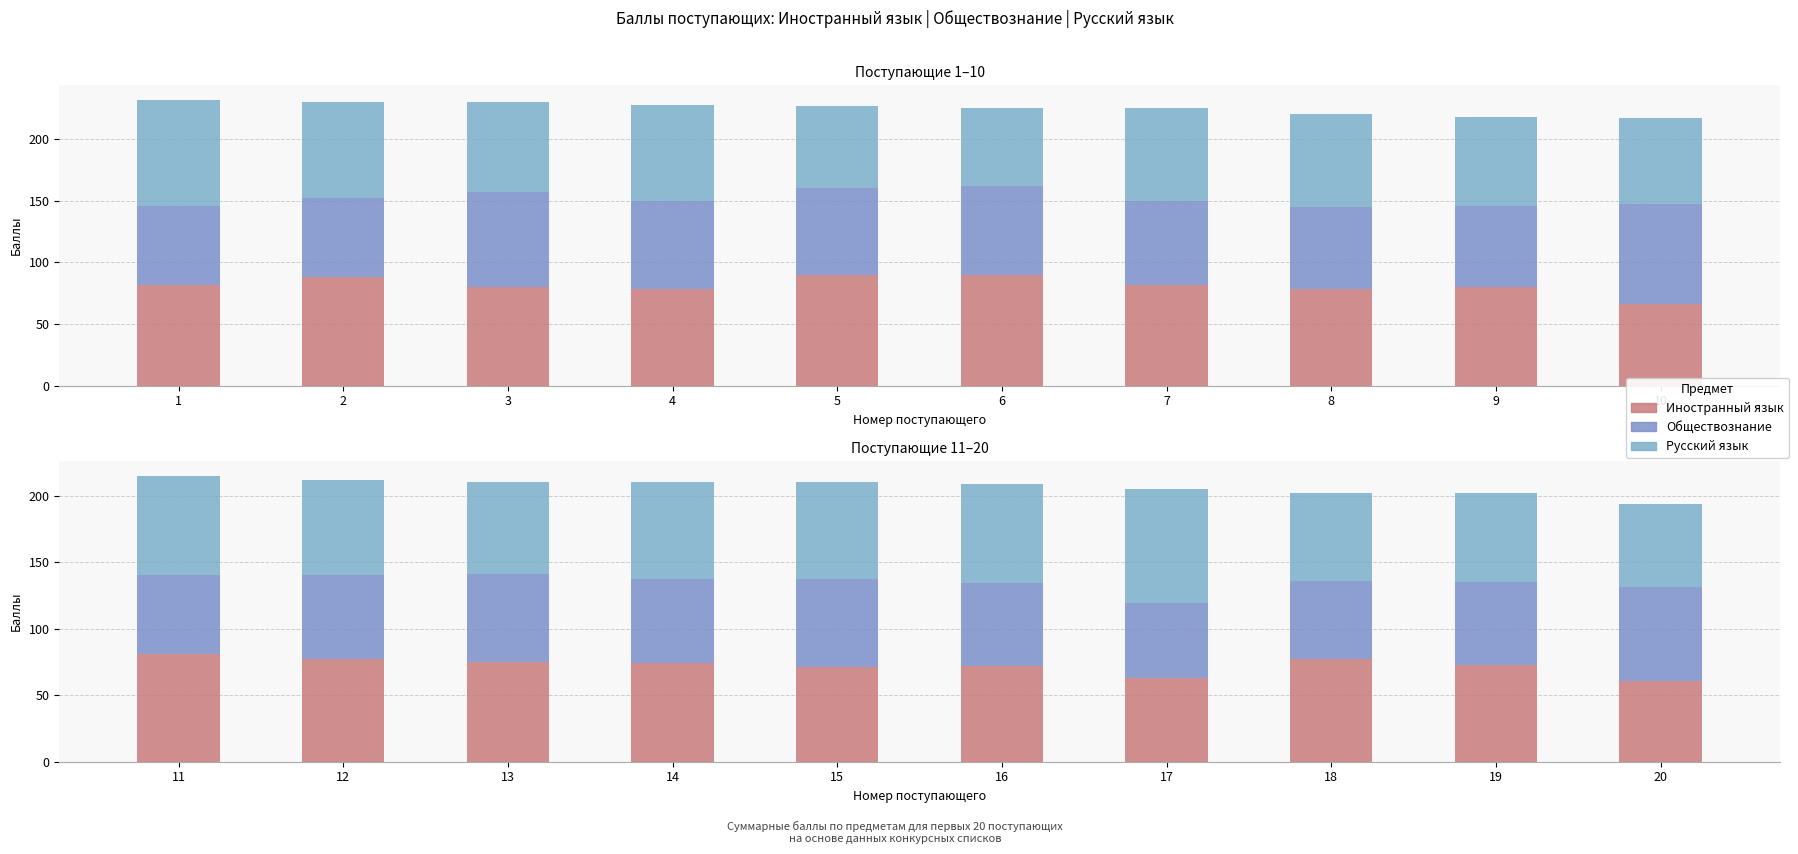

What are all the series names shown in the legend?

Иностранный язык, Обществознание, Русский язык